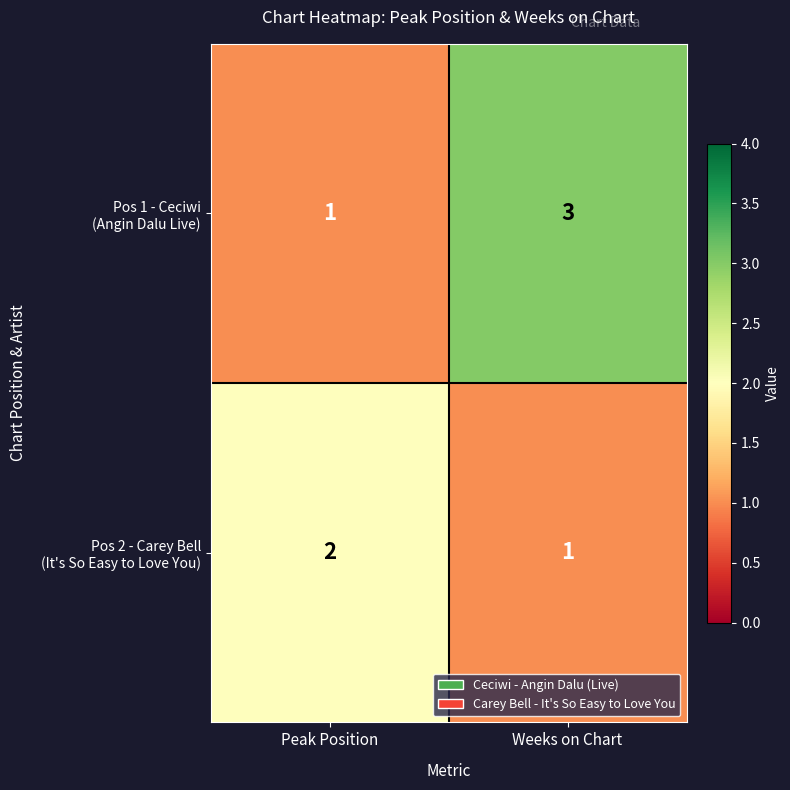

What is the greatest value displayed?

3